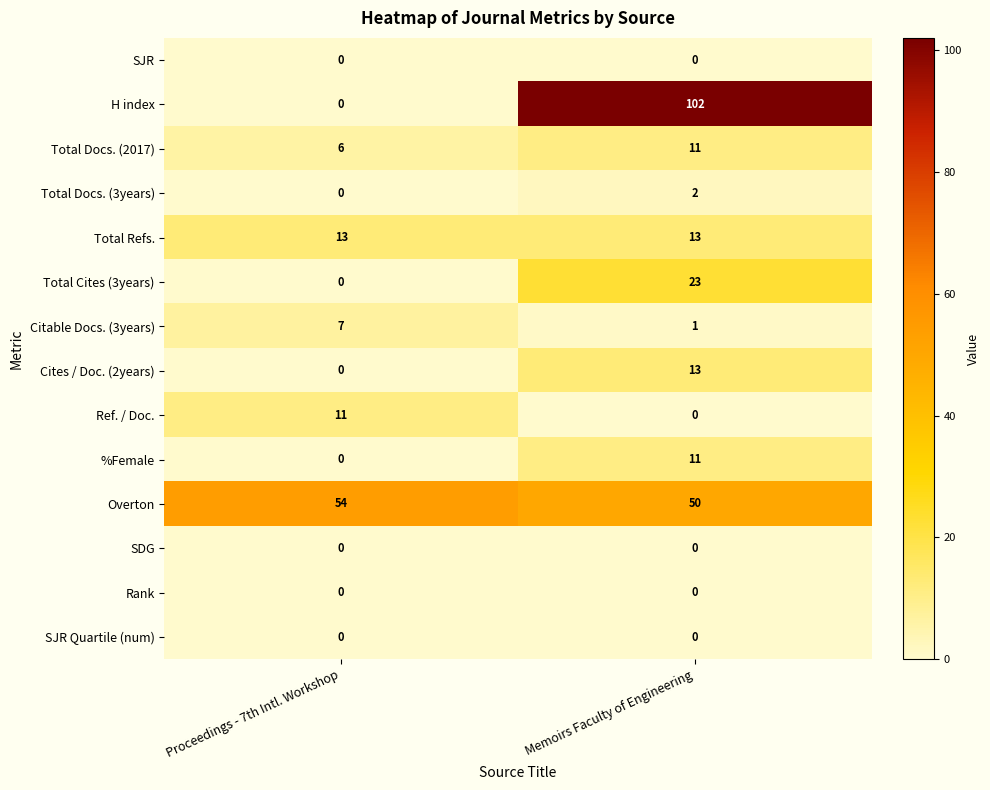

Is it true that H index equals 29 at Memoirs Faculty of Engineering?

False